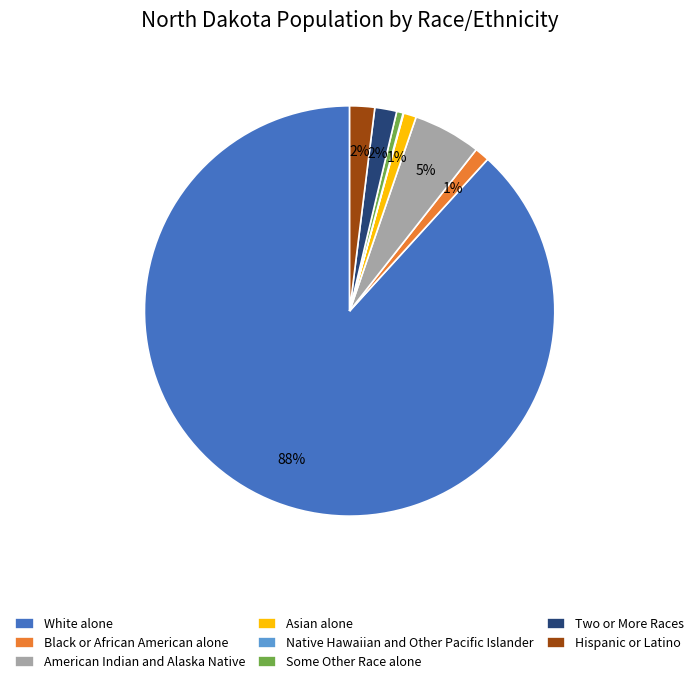

True or false: Two or More Races accounts for 12% of the total.

False